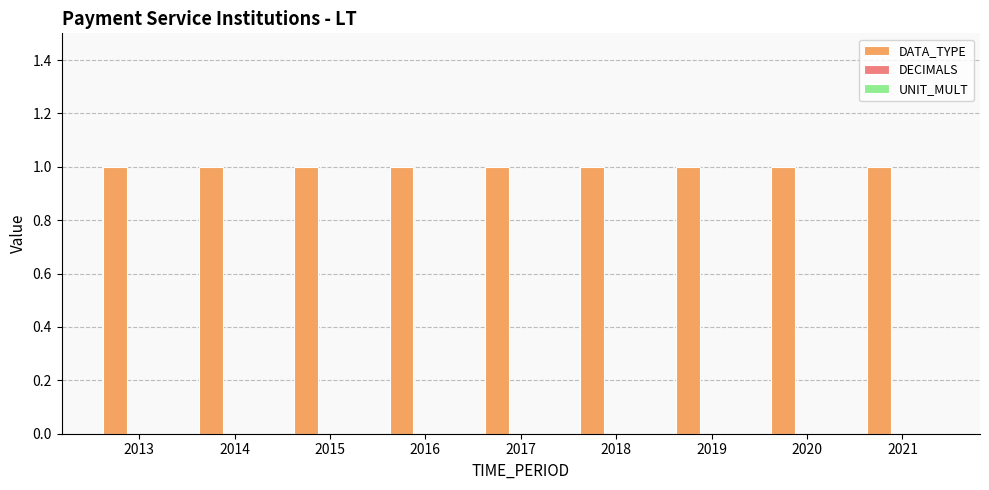

Between 2021 and 2014, which is larger?

2021